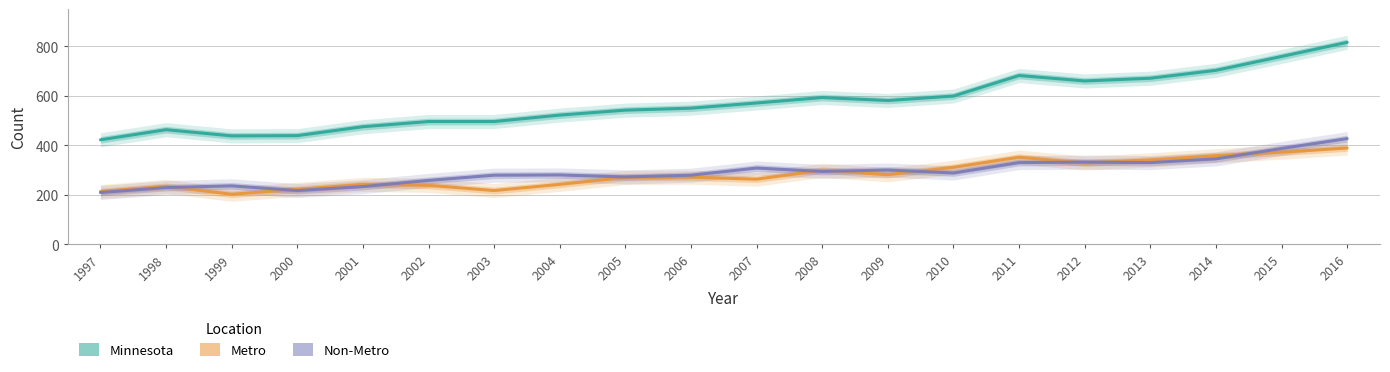

Is it true that Non-Metro equals 674 at 2016?

False